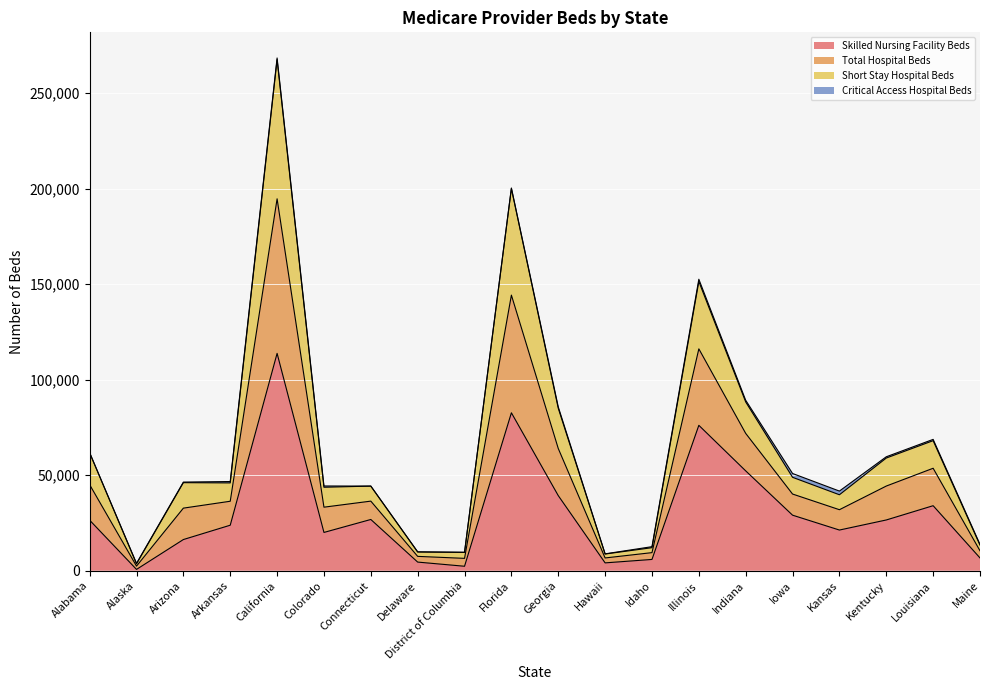

True or false: Short Stay Hospital Beds and Skilled Nursing Facility Beds cross at least once.

False